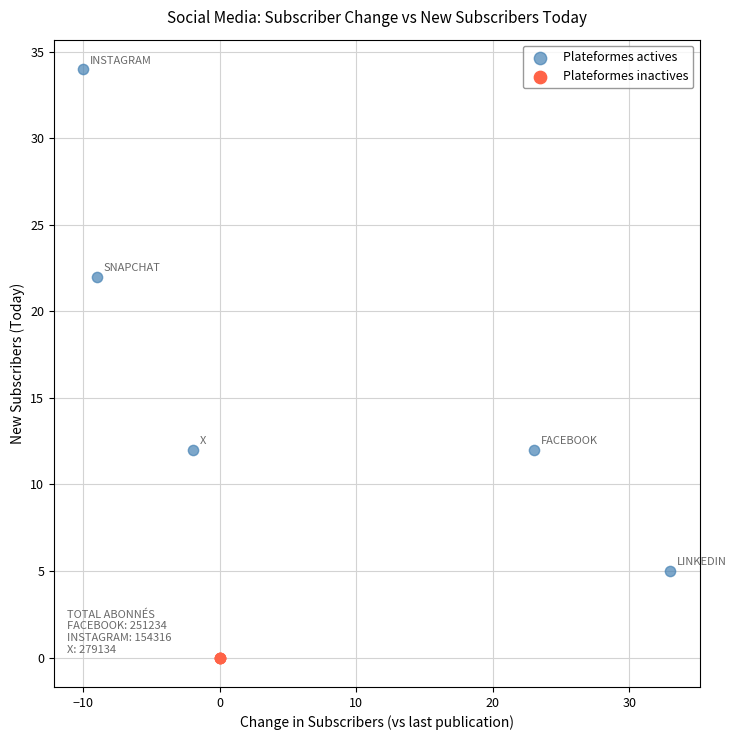

Which series contains the highest Y value?

Plateformes actives